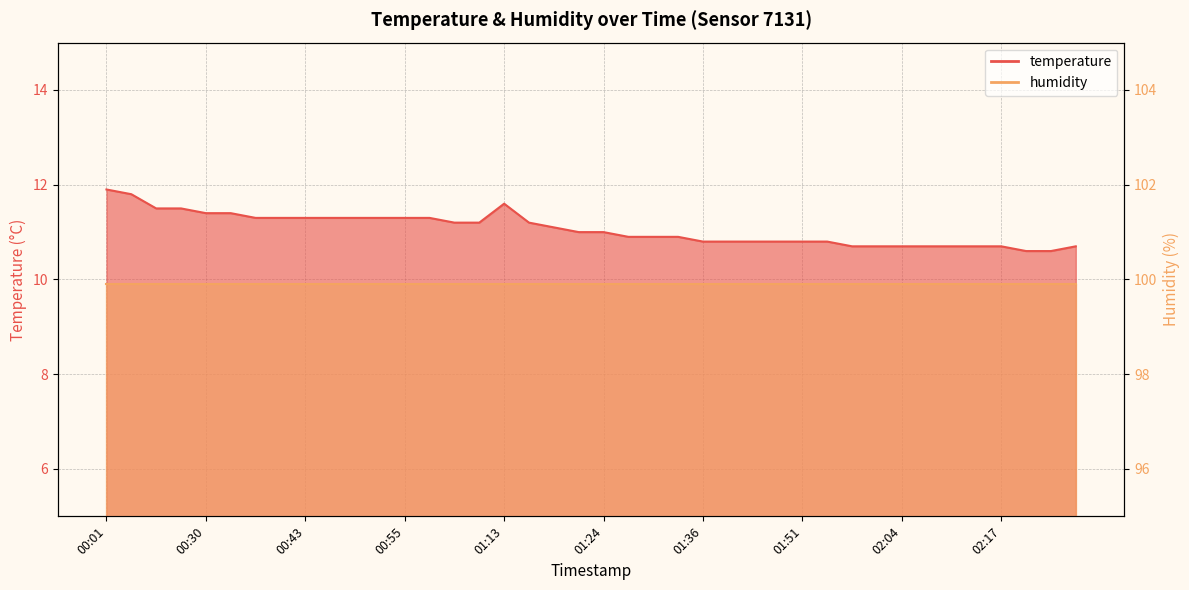

Does the chart have visible grid lines?

Yes